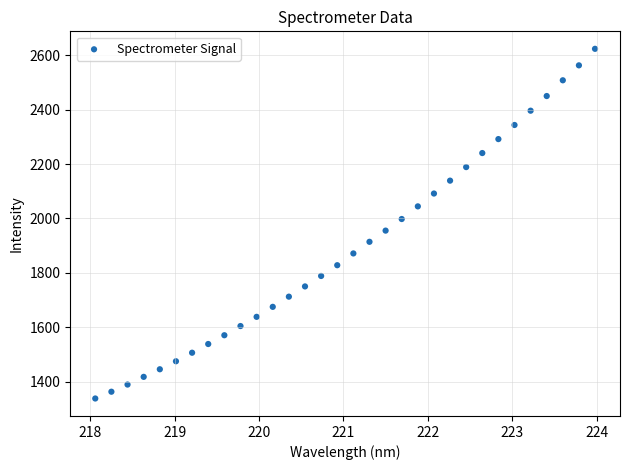

What is the range of Y values (max minus min)?

1285.5